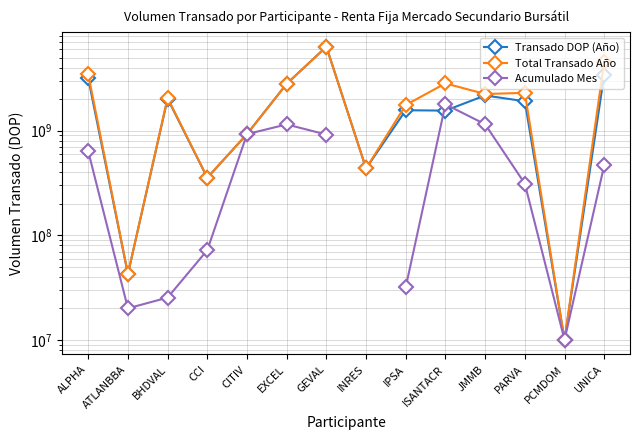

How many categories are shown in the chart?

14